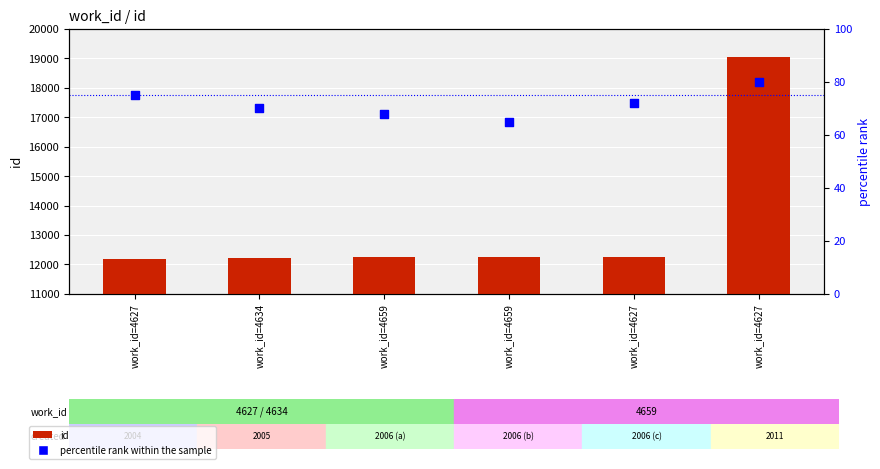

What are all the series names shown in the legend?

id, percentile rank within the sample